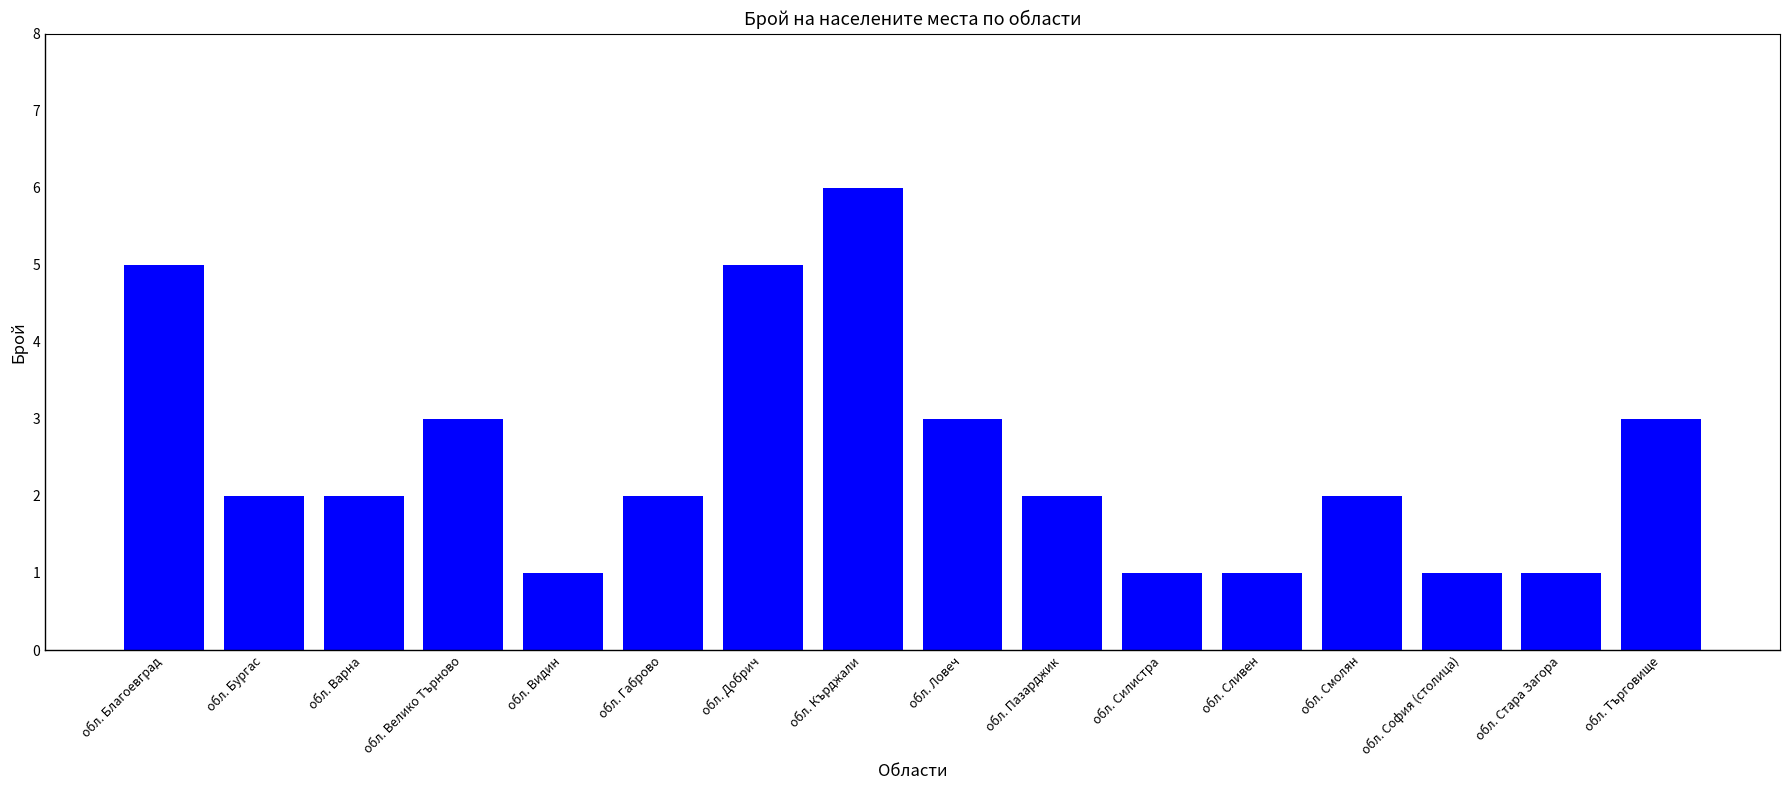

What is the ratio of the value at обл. Добрич to the value at обл. Ловеч?

1.7